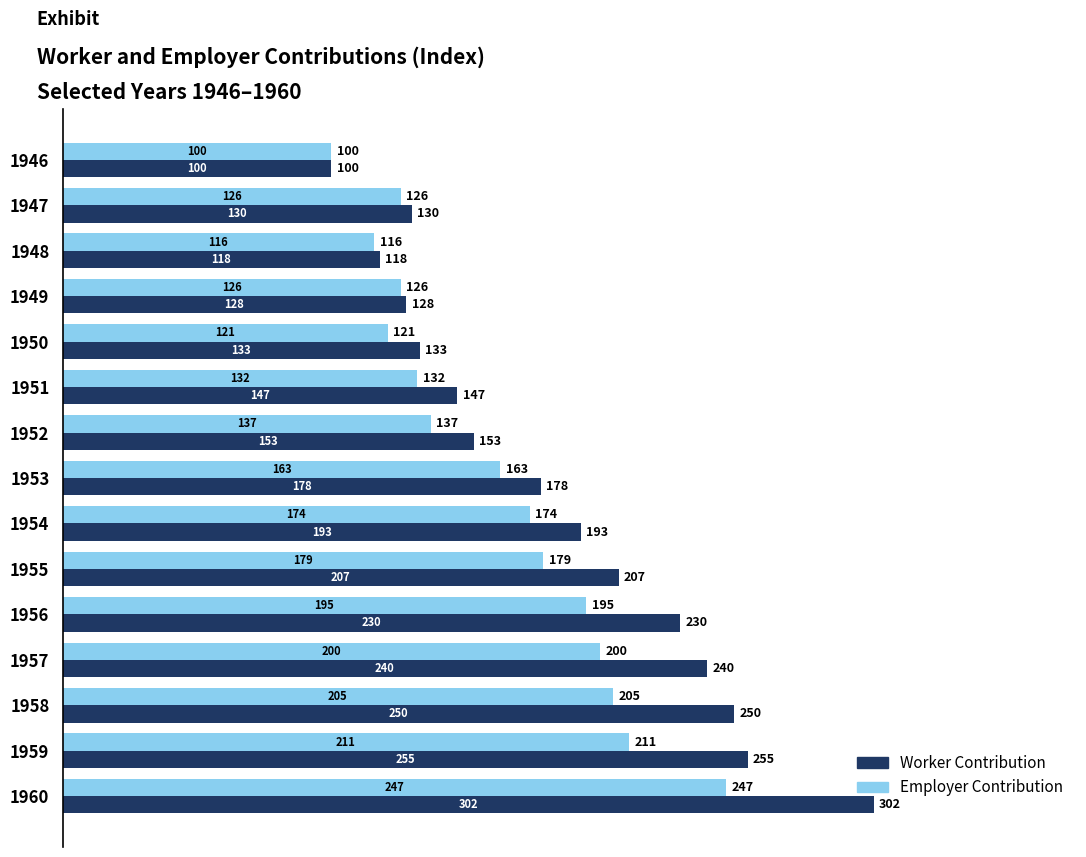

What is the spread (max minus min) of values at 1957?

40